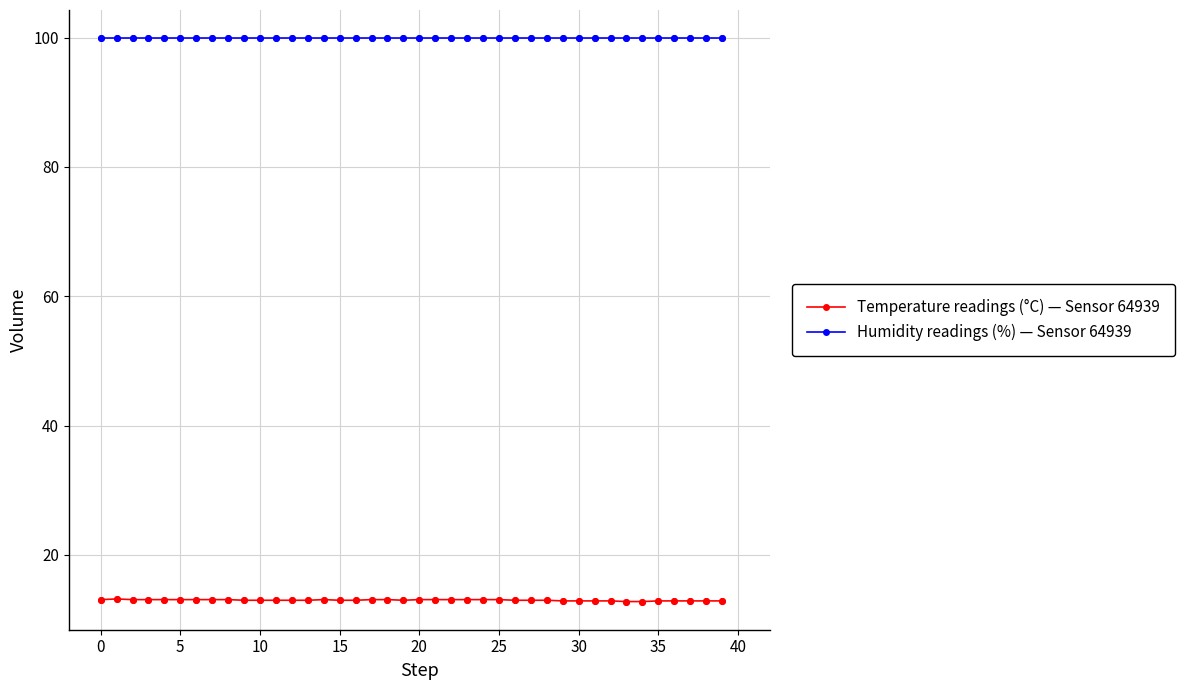

What is the maximum value shown in the chart?

99.9